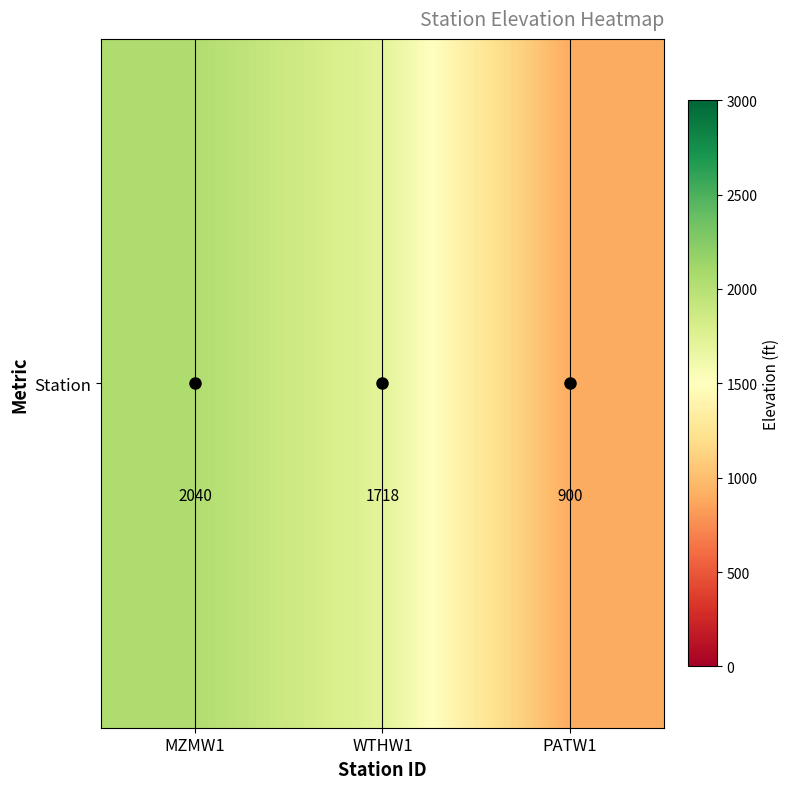

Rank the categories by value from highest to lowest.

MZMW1, WTHW1, PATW1